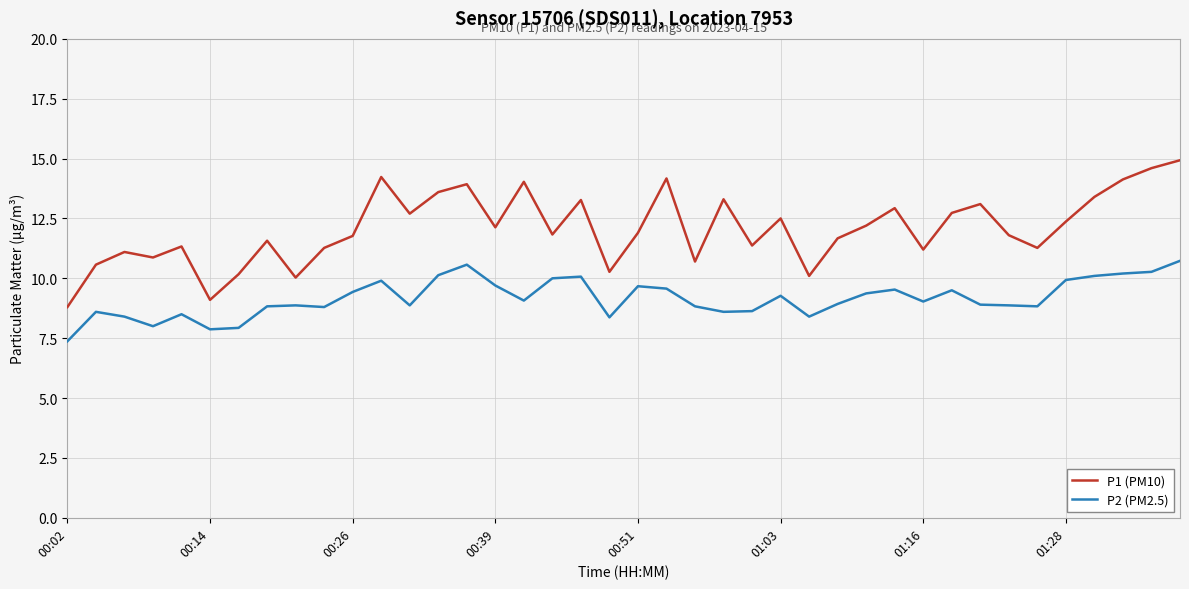

Which series has the largest total across all categories?

P1 (PM10)